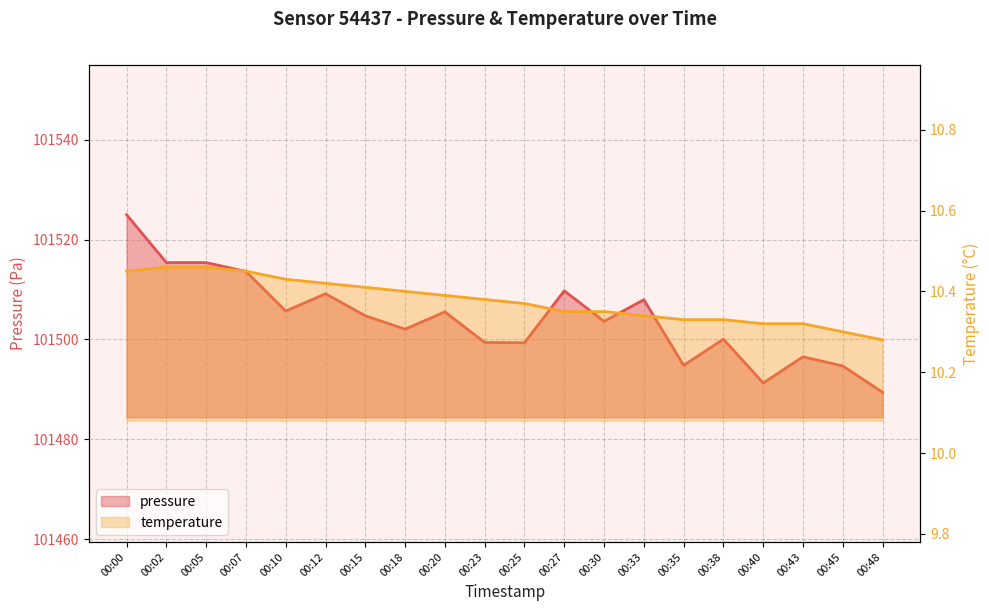

Where is the first local minimum for pressure?

00:10